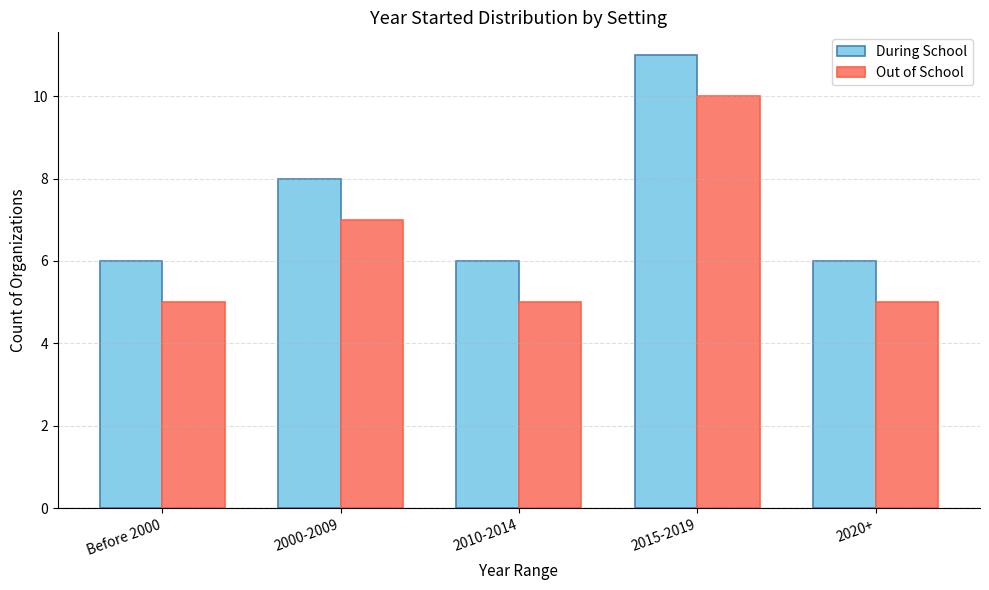

What is the sum of the During School values at 2015-2019 and 2000-2009?

19